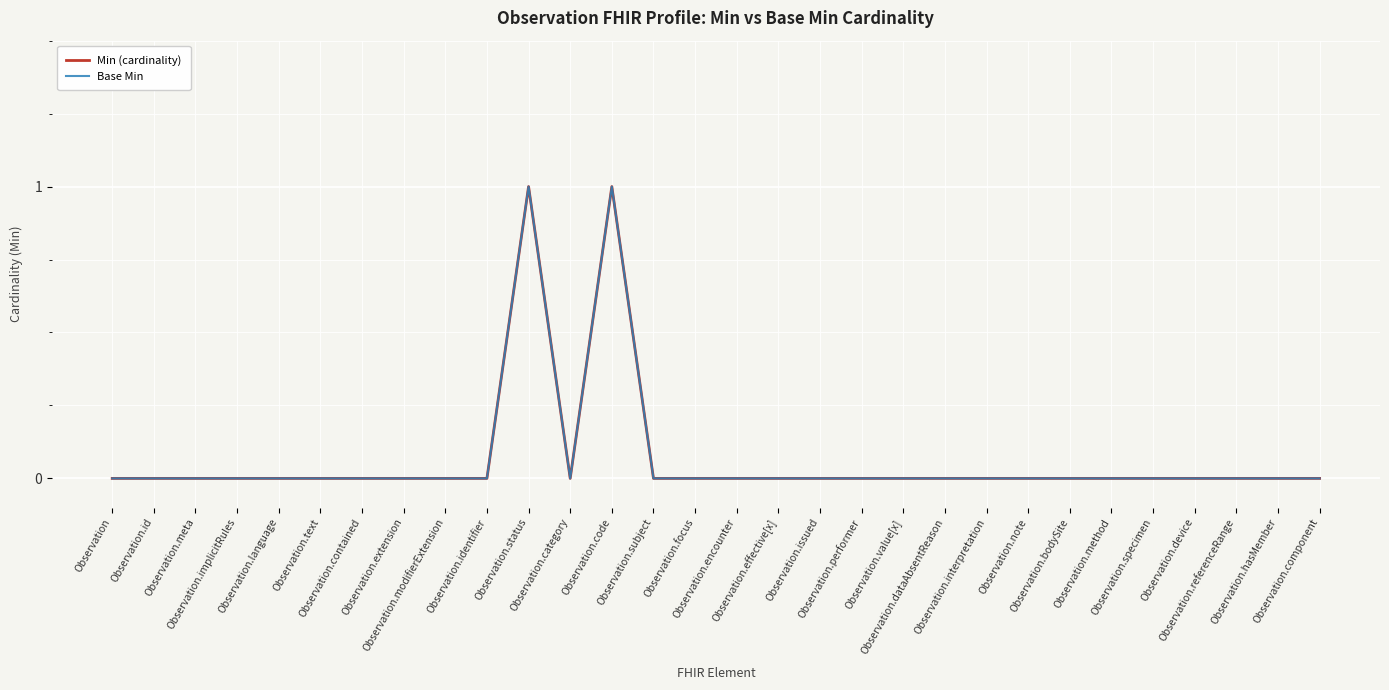

What is the difference between the maximum and minimum values in the Min (cardinality) series?

1